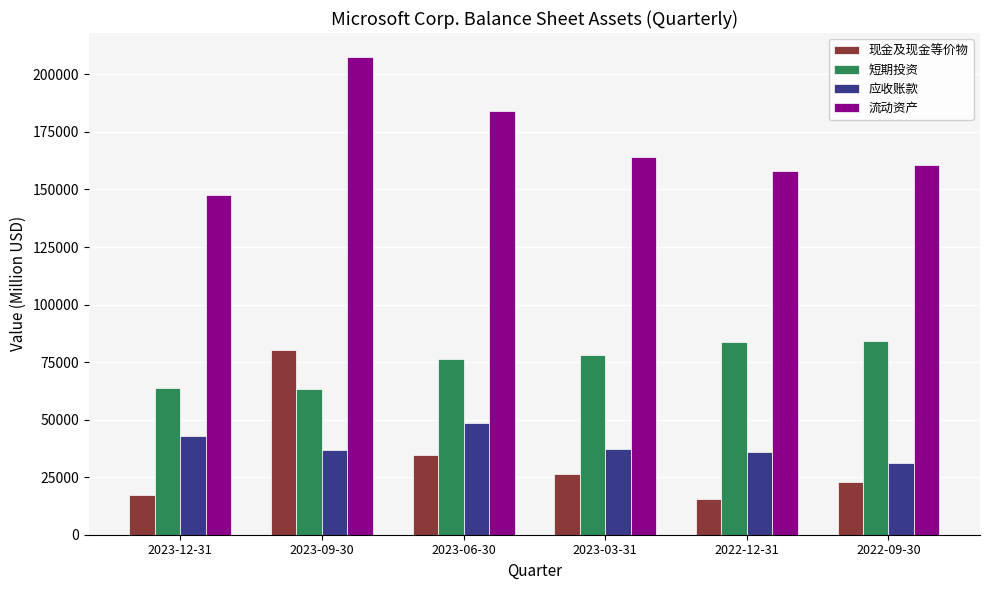

Which series has the largest range (max minus min)?

现金及现金等价物